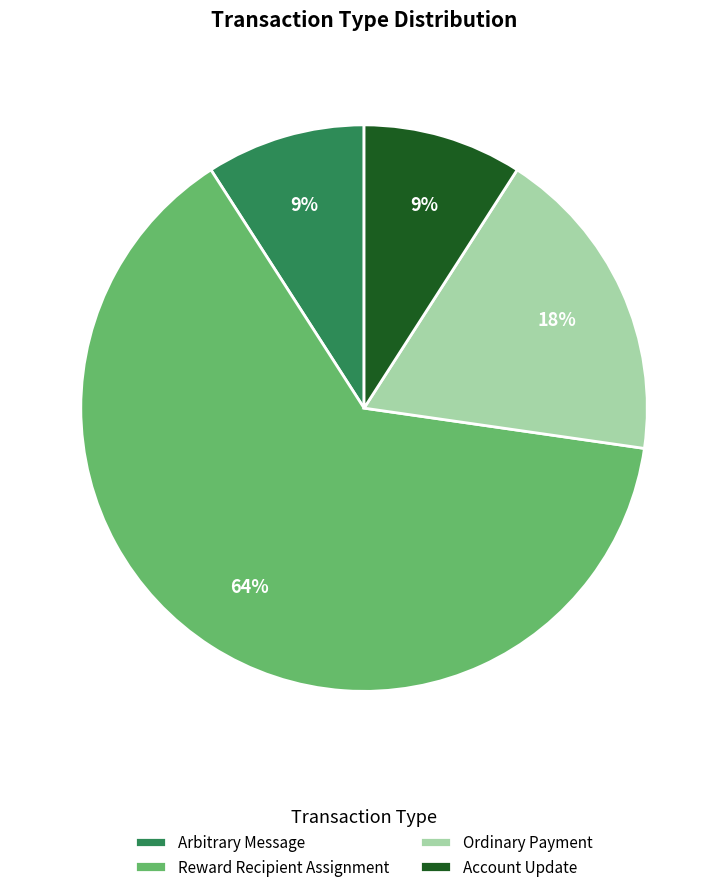

What is the largest slice in the pie chart?

Reward Recipient Assignment